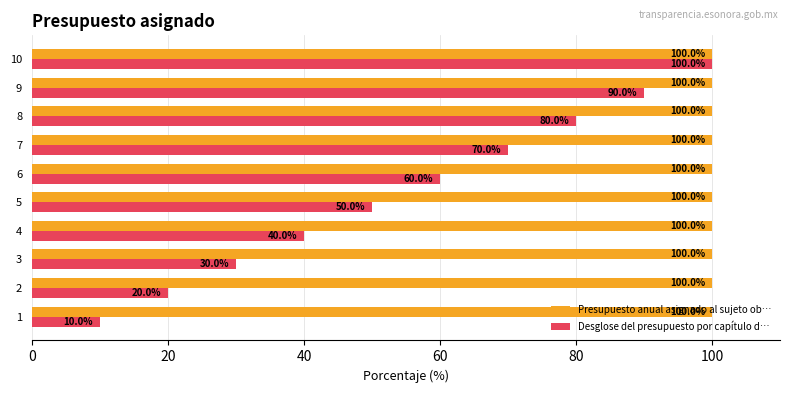

What are all the series names shown in the legend?

Presupuesto anual asignado al sujeto ob…, Desglose del presupuesto por capítulo d…